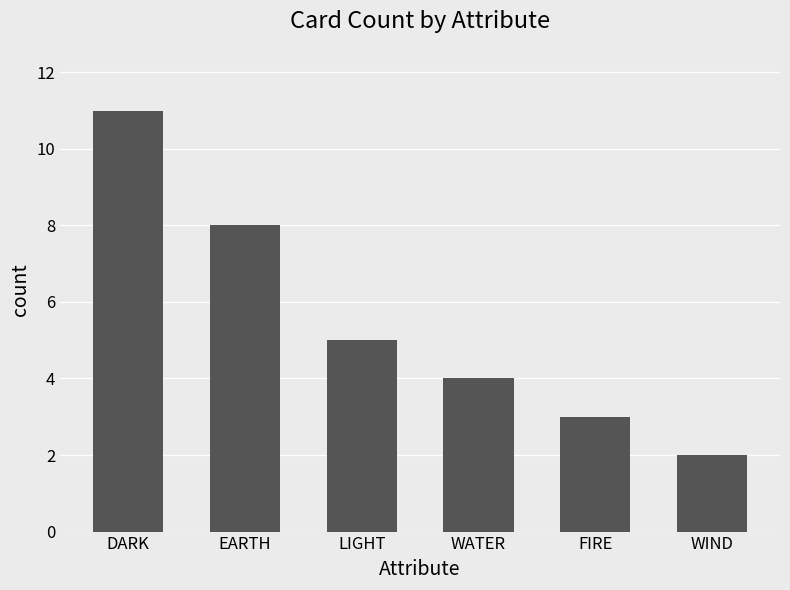

What is the difference between the values at FIRE and WATER?

1